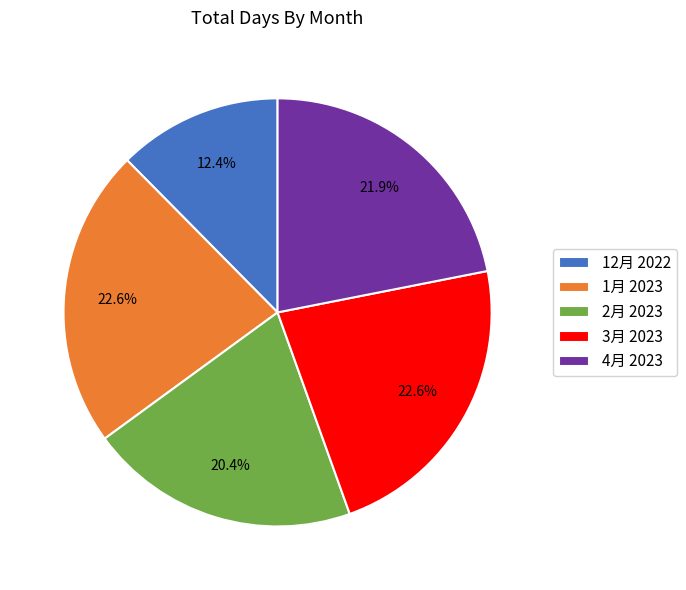

To the nearest percent, what percentage of the pie is 4月 2023?

22%